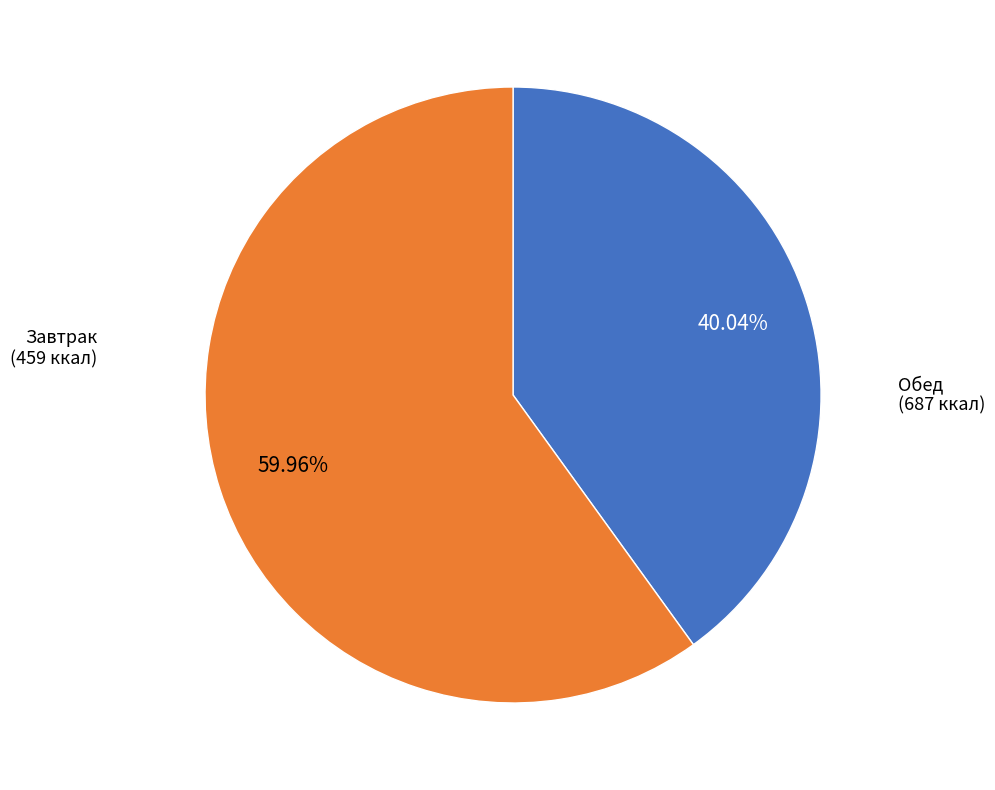

Does any single category account for the majority?

Yes